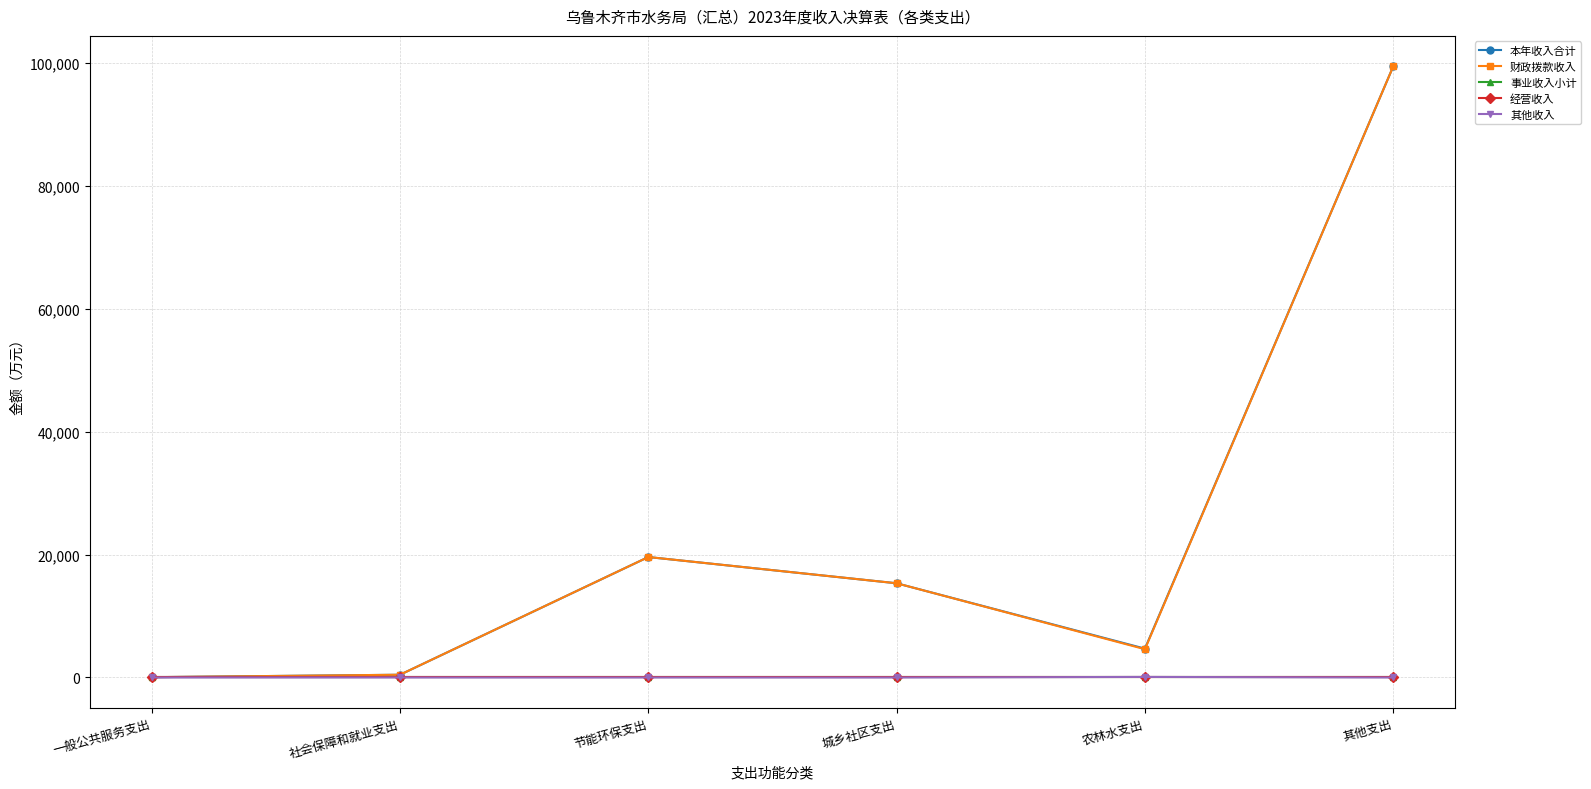

True or false: 事业收入小计 has a value of 0.0 at 一般公共服务支出.

True